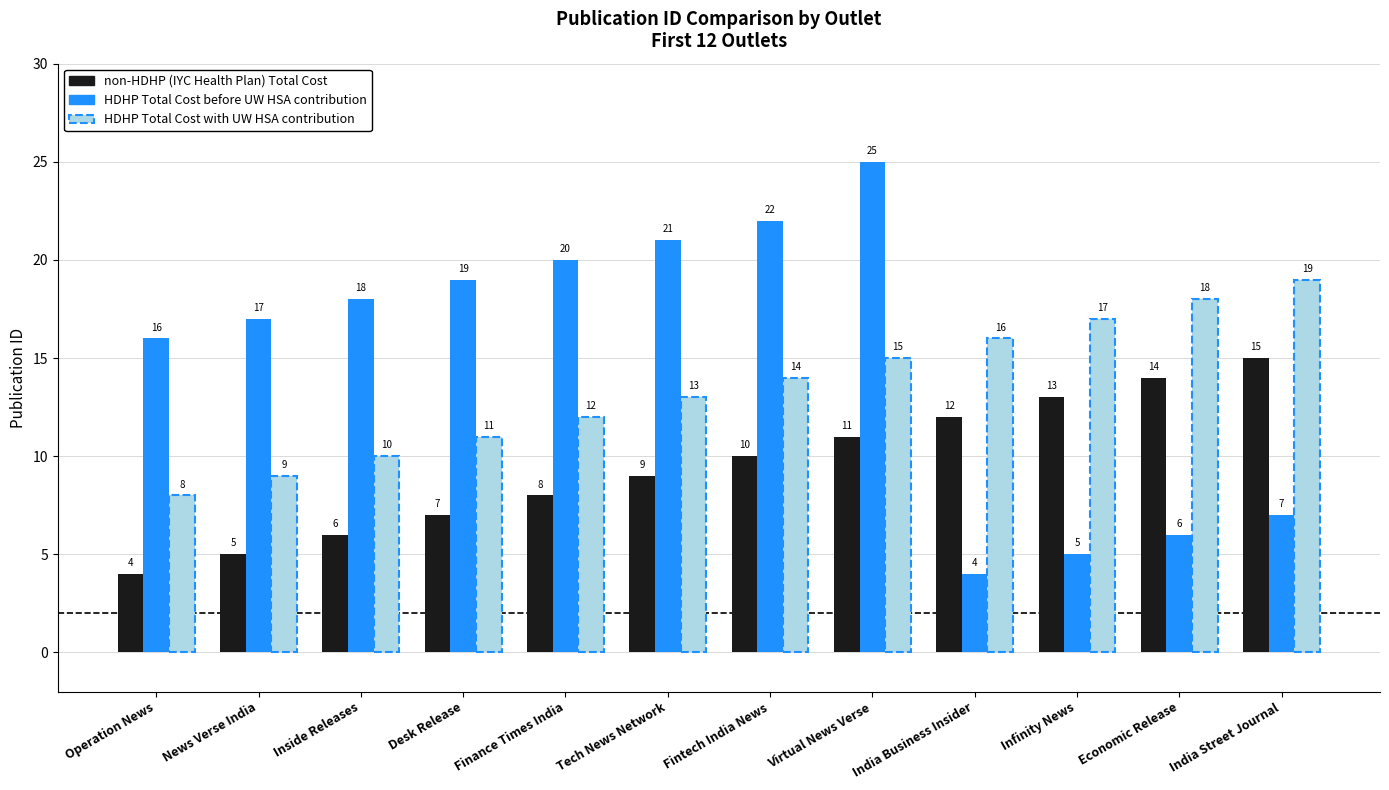

Is the value of HDHP Total Cost with UW HSA contribution at Desk Release greater than the value of HDHP Total Cost before UW HSA contribution at Virtual News Verse?

No